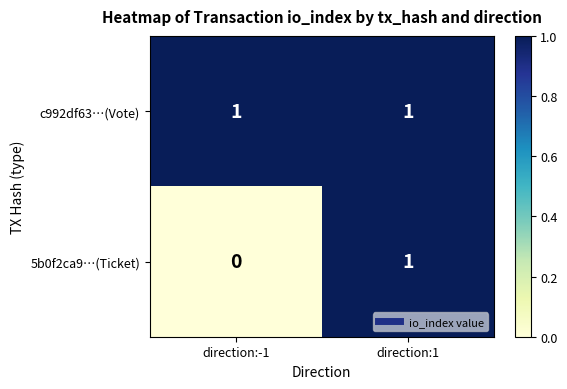

Which series has the widest spread of values?

5b0f2ca9…(Ticket)